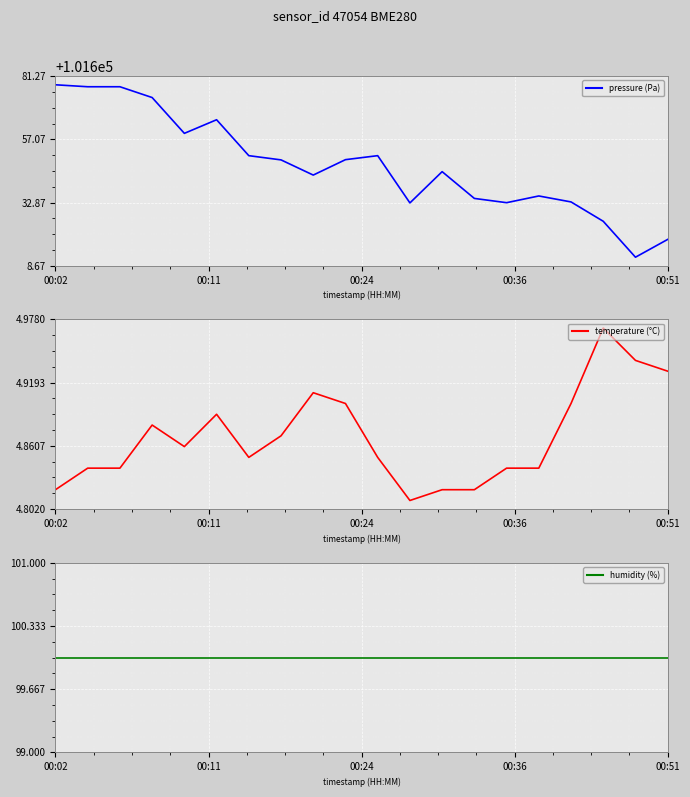

True or false: humidity and pressure intersect in this chart.

False